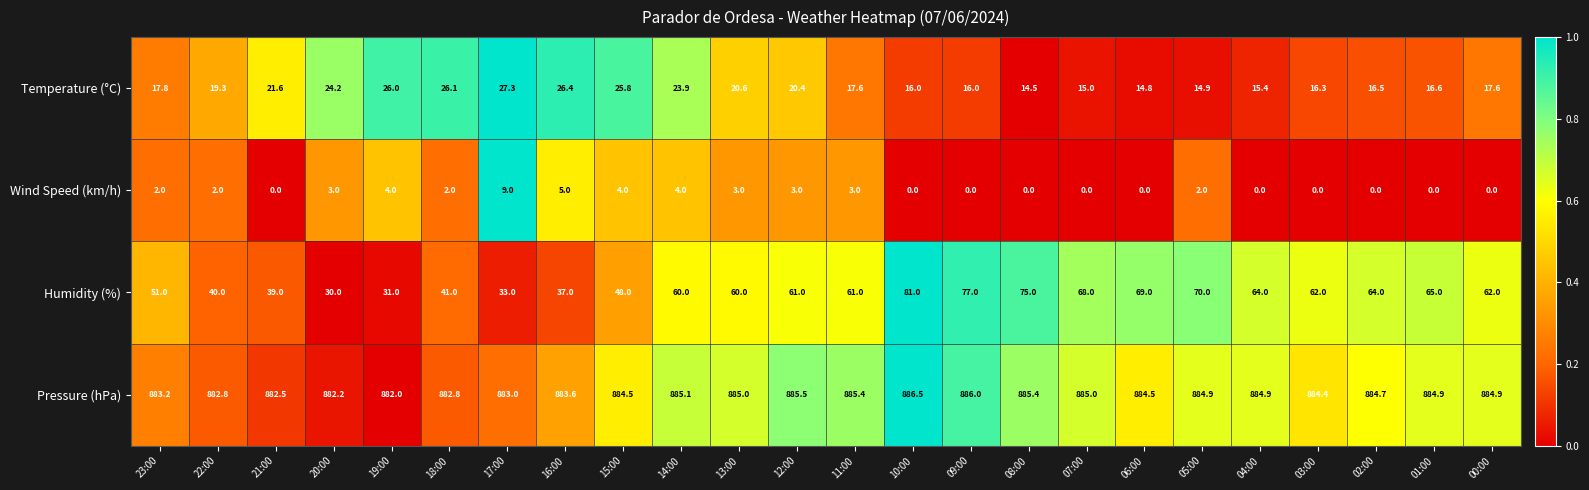

What is the average value of the Wind Speed (km/h) series?

1.9